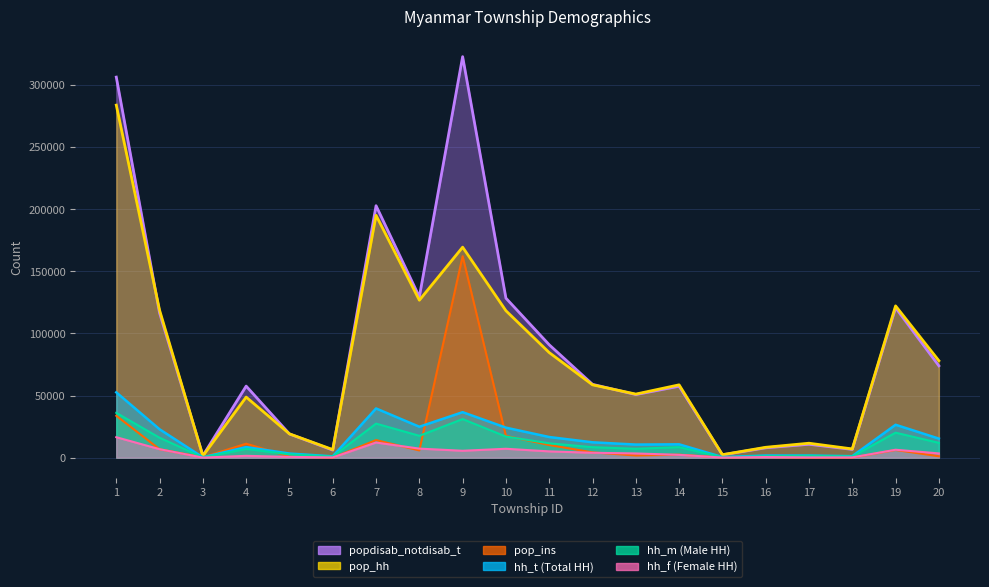

At which category does the chart reach its peak across all series?

9